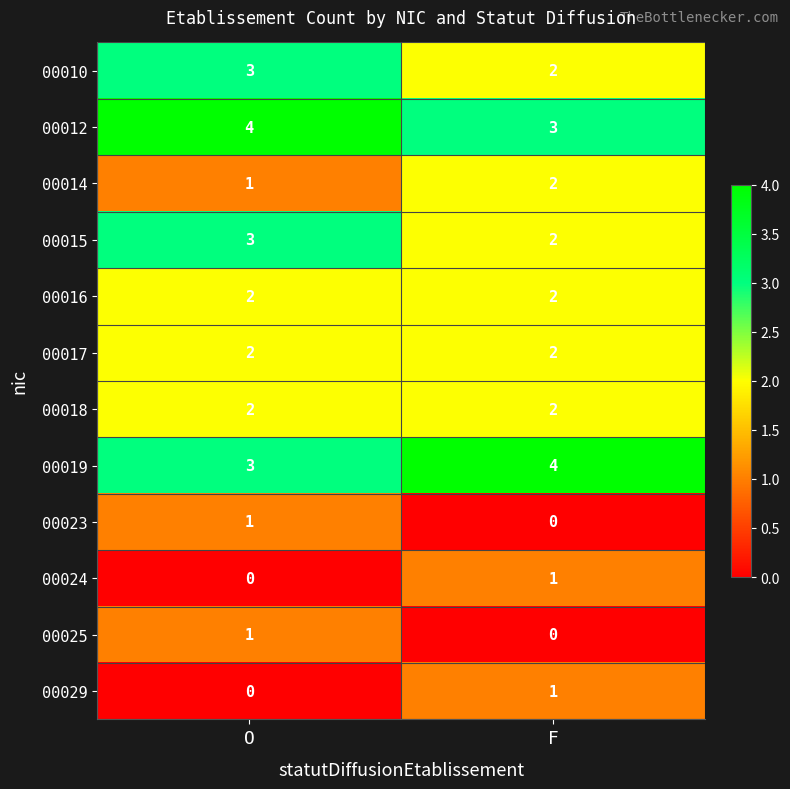

What is the spread (max minus min) of values at O?

4